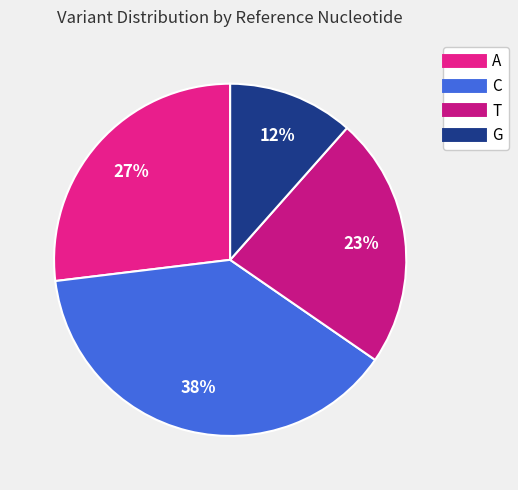

To the nearest percent, what percentage of the pie is A?

27%